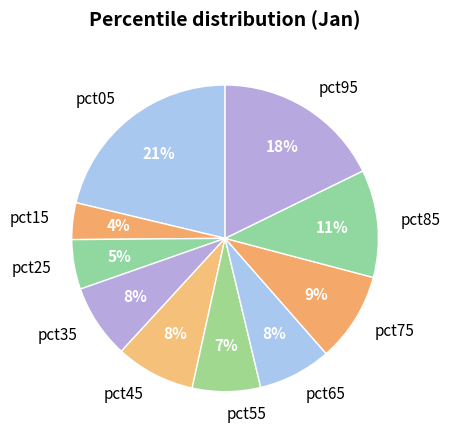

To the nearest percent, what is the average slice percentage?

10%